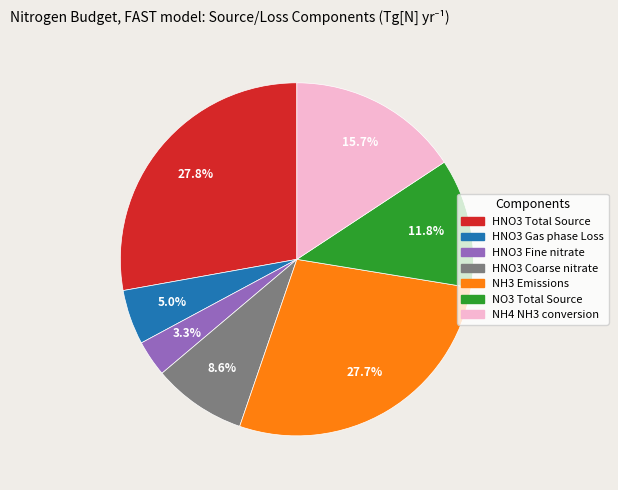

Is the sum of NH3 Emissions and HNO3 Gas phase Loss greater than half?

No